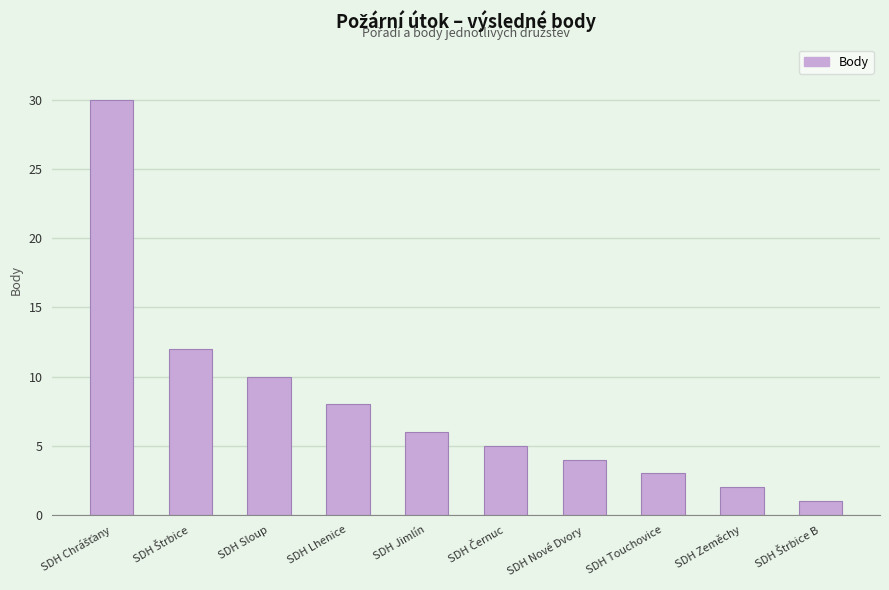

What is the label of the 5th bar from the left?

SDH Jimlín